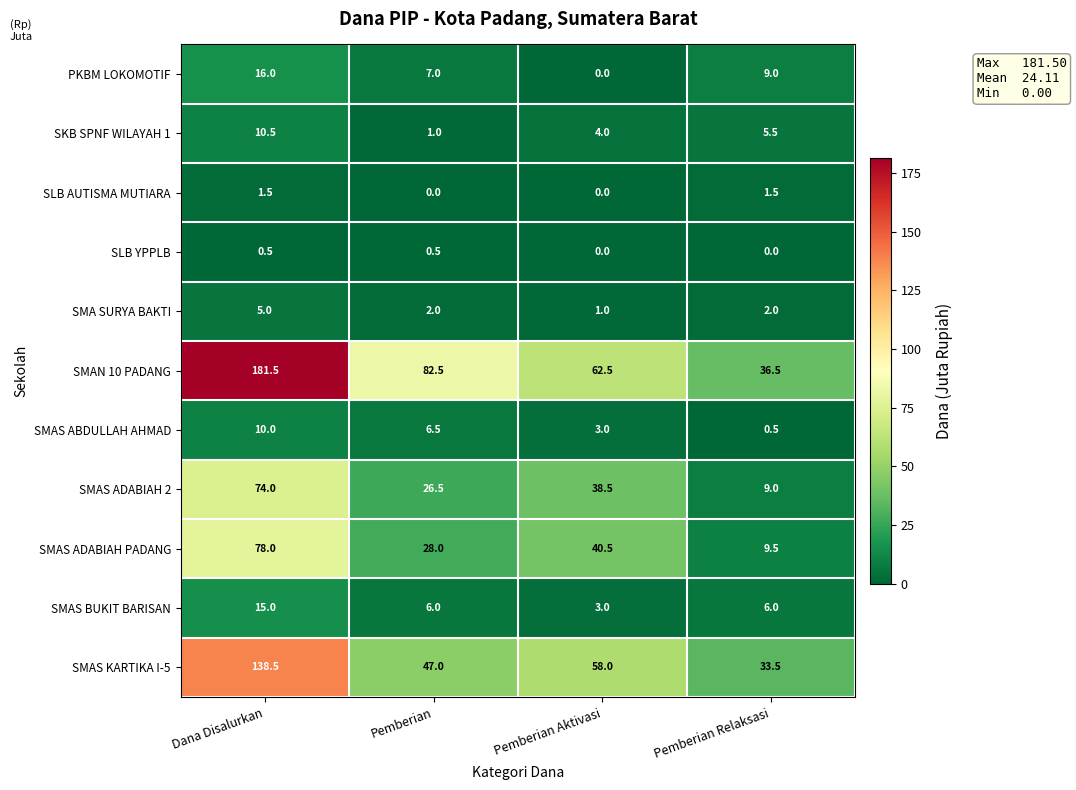

The value of SMAS BUKIT BARISAN at Pemberian Aktivasi is 3.0. True or false?

True